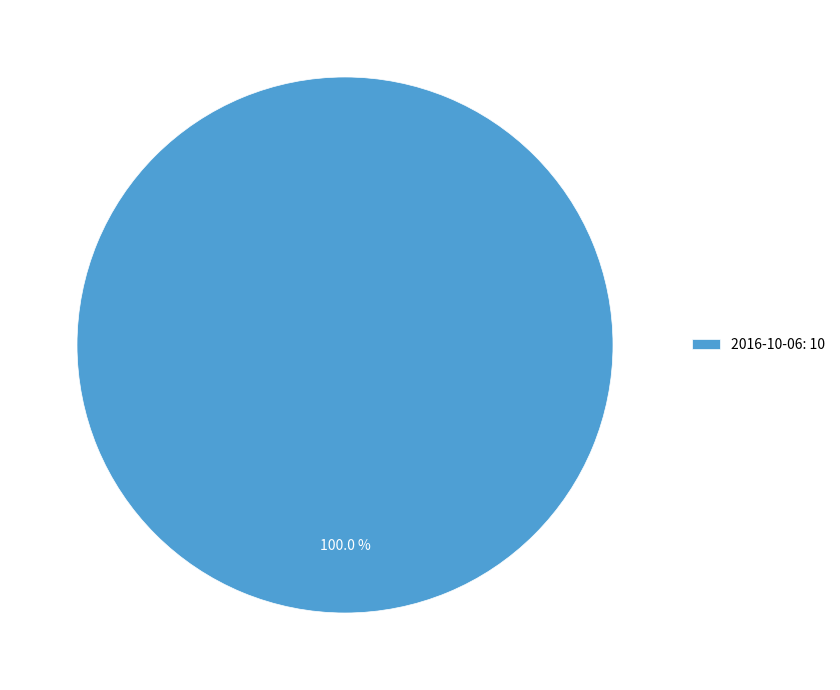

Does any single category account for the majority?

Yes